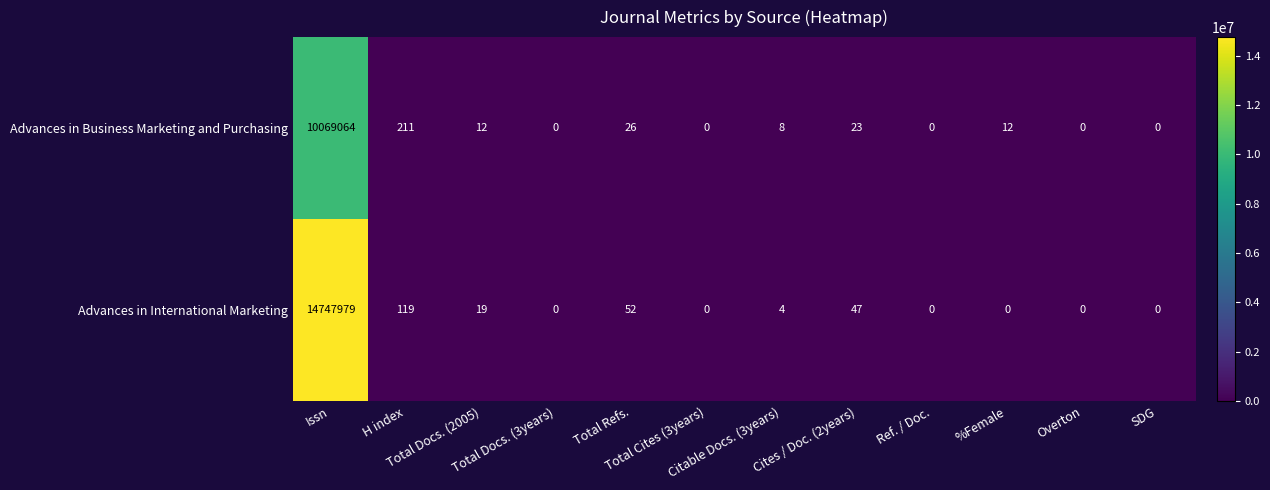

What is the sum of all Advances in Business Marketing and Purchasing values?

10069356